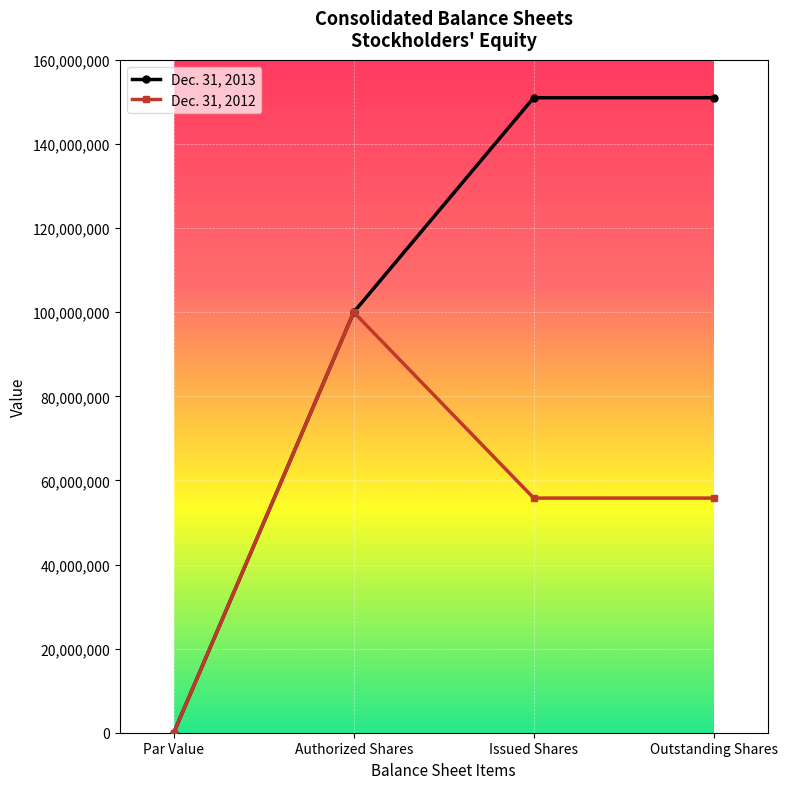

What is the label of the 2nd point from the right?

Issued Shares